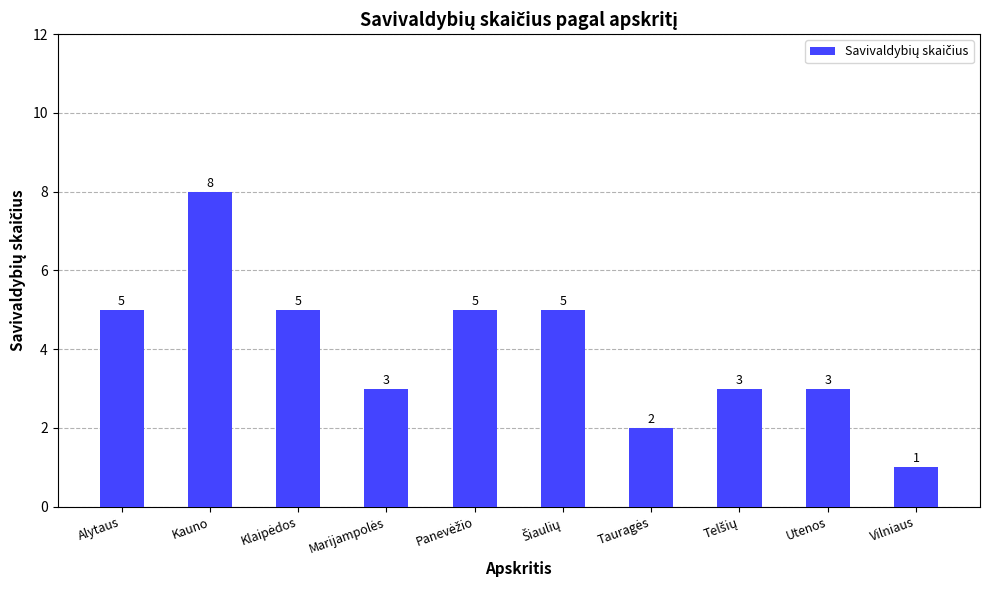

What value does the data have at Alytaus?

5